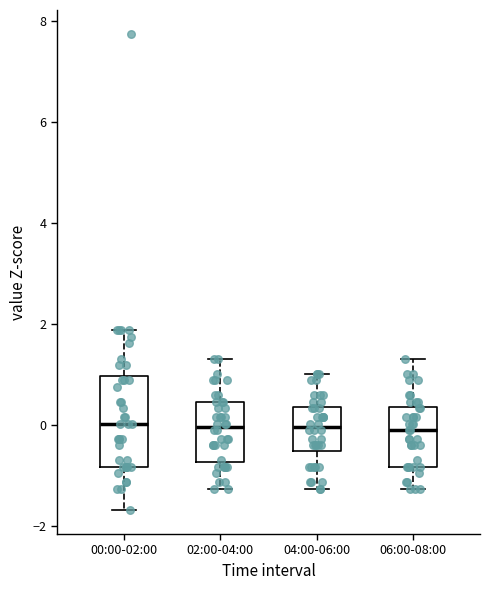

Where does the median line of the box for 02:00-04:00 sit on the y-axis? The values are not printed on the chart, so give them approximately, as read against the axis.

0.0